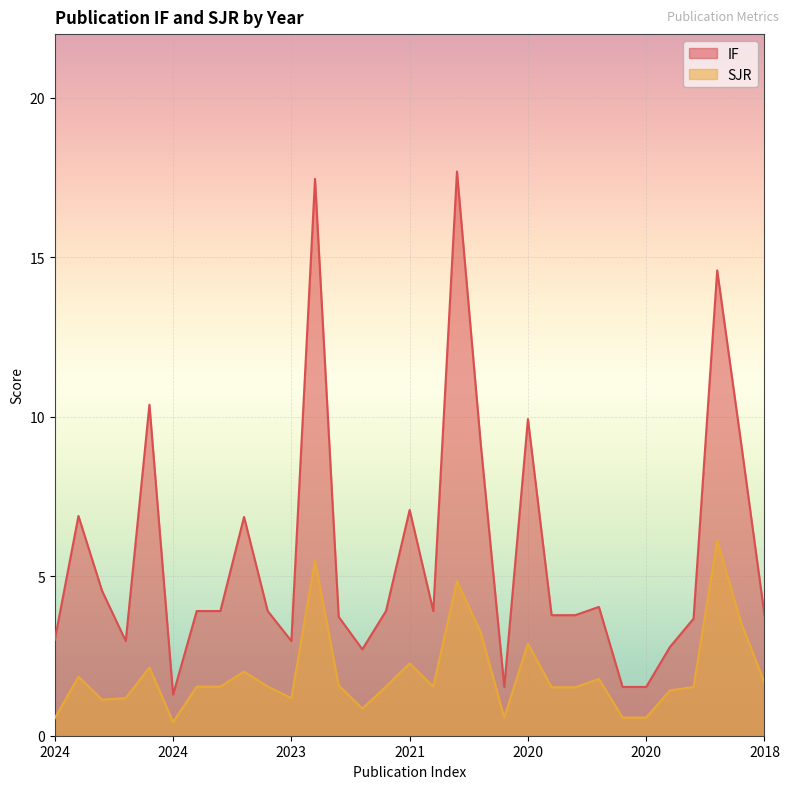

List the series in order of their peak value, lowest first.

SJR, IF